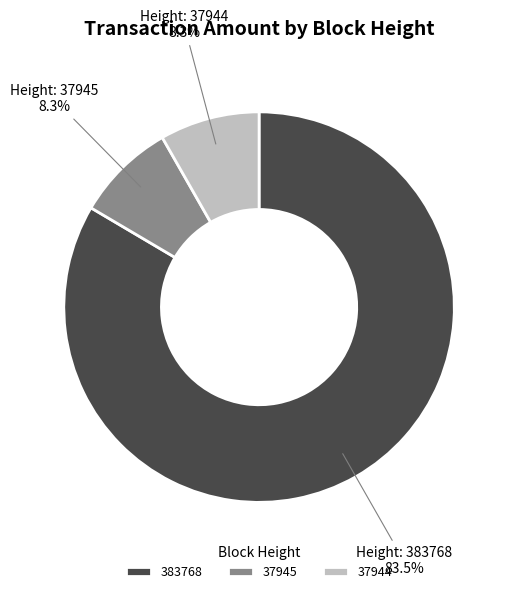

How much of the chart is everything except 37944?

91.7%